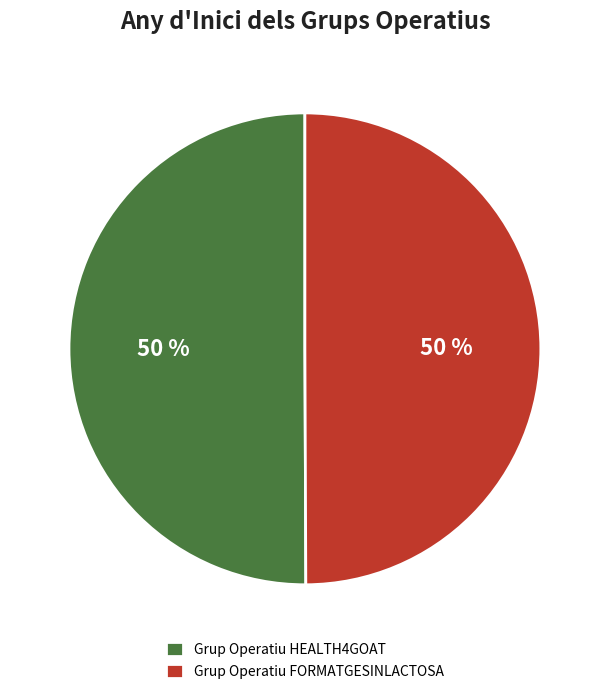

Do Grup Operatiu FORMATGESINLACTOSA and Grup Operatiu HEALTH4GOAT together represent more than half of the pie?

Yes